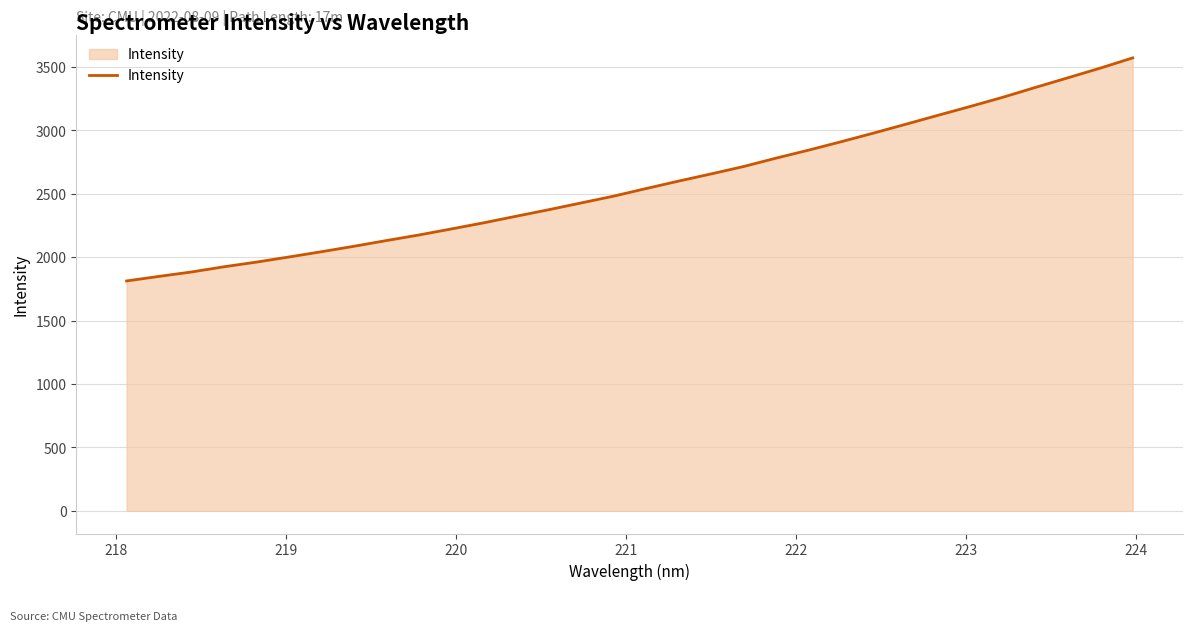

Reading left to right, list all the values displayed in this chart.

1812.7	1848.7	1883.5	1924.5	1961.4	2001.8	2043.2	2086.2	2131.2	2175.1	2222.8	2271.4	2323.2	2374.5	2428.0	2481.5	2541.4	2600.1	2656.6	2714.8	2780.9	2843.8	2909.9	2977.9	3048.1	3119.1	3189.2	3261.3	3338.7	3414.4	3490.7	3571.4